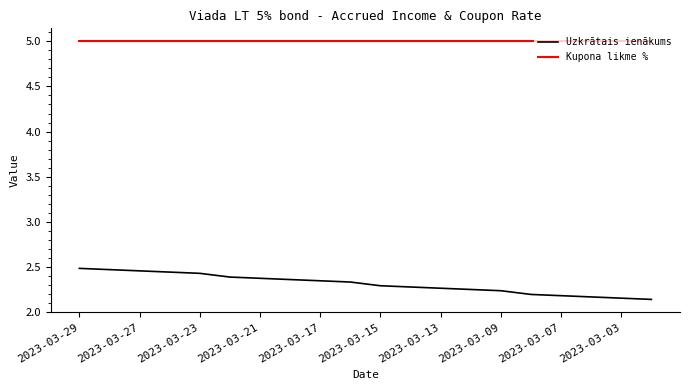

True or false: Kupona likme % and Uzkrātais ienākums intersect in this chart.

False